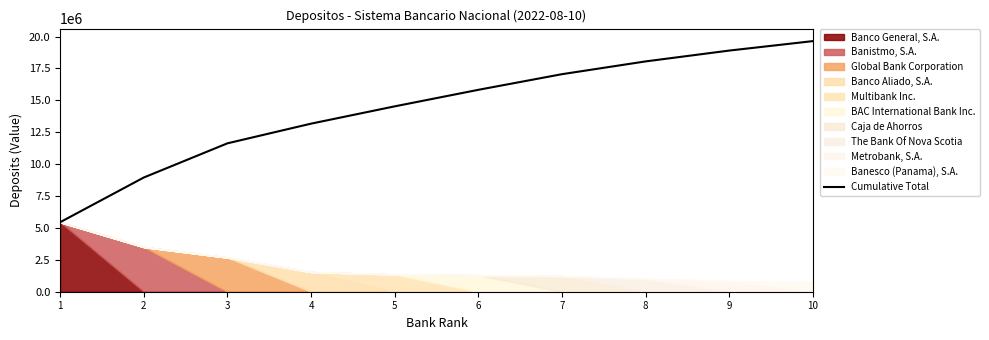

How many lines are shown in the chart?

1